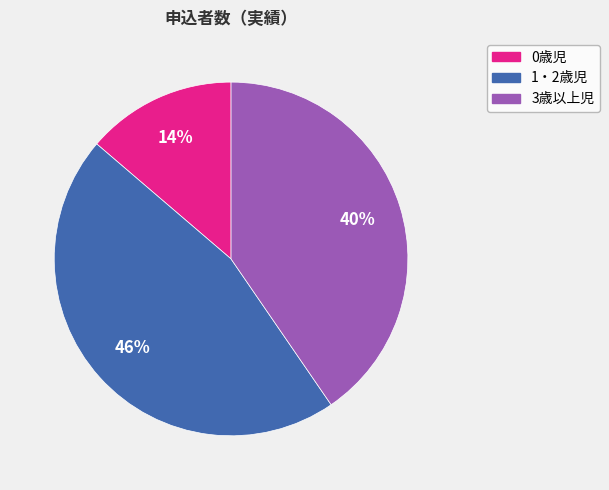

Which category has the smallest portion of the pie?

0歳児